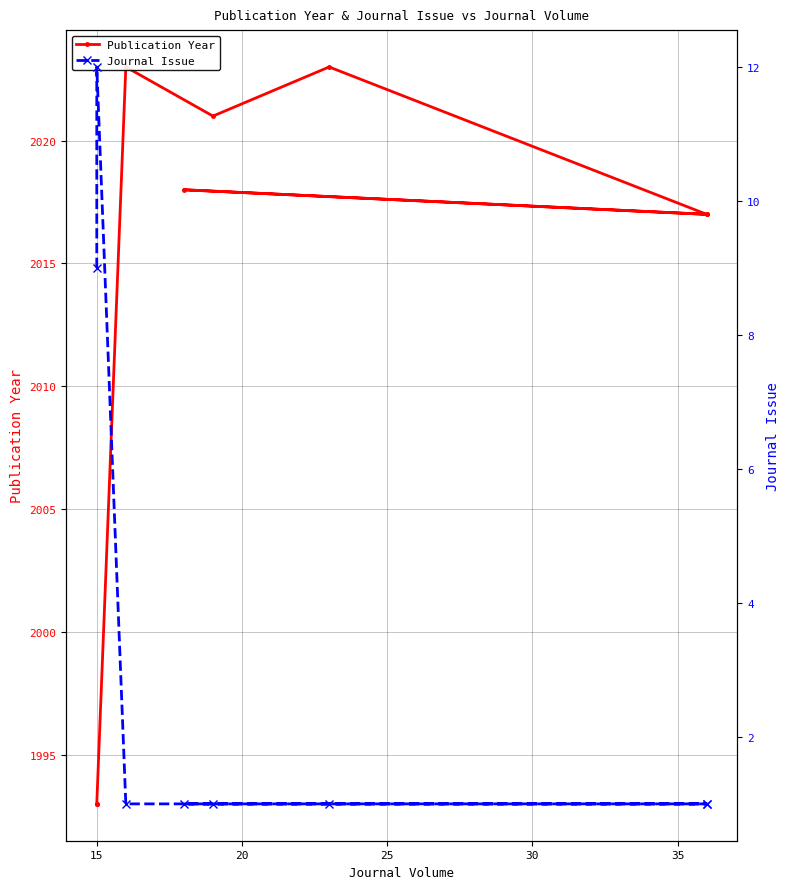

What position from the right is 10?

8